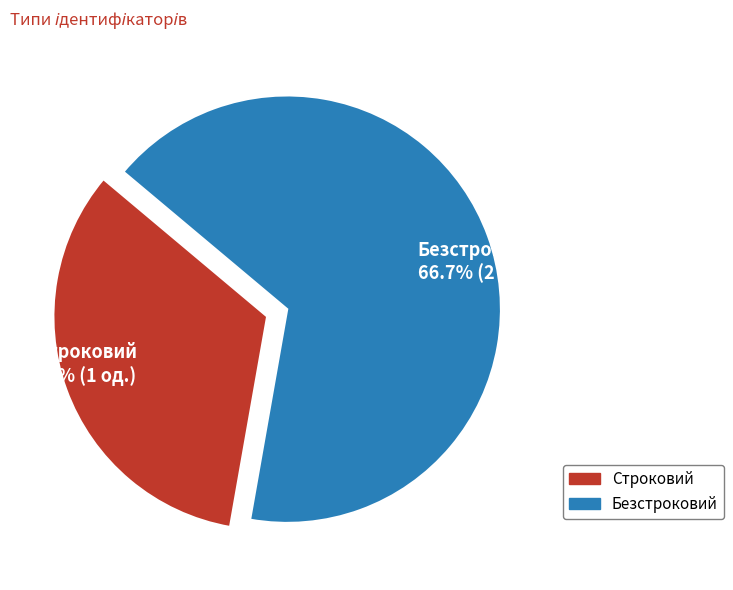

The Строковий slice represents 33% of the pie. True or false?

True